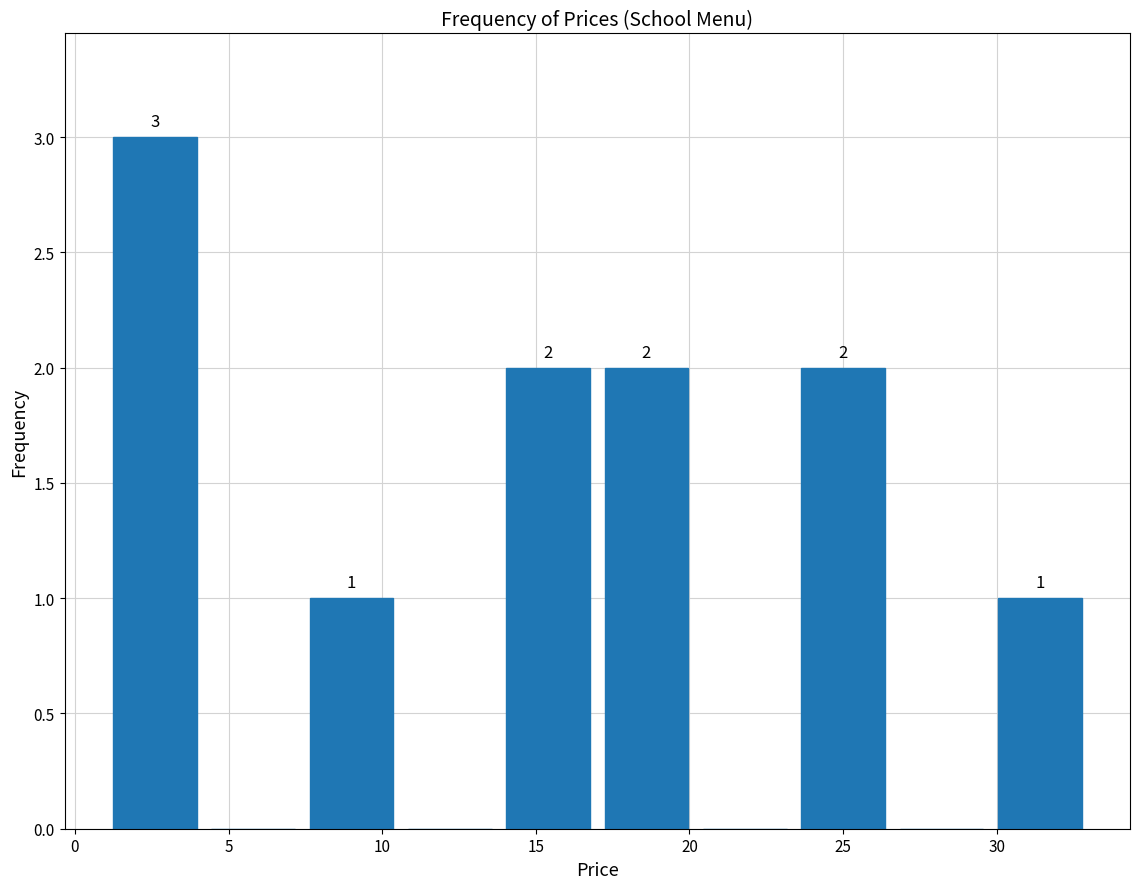

Which range on the x-axis has the tallest bar?

1.0 to 4.2